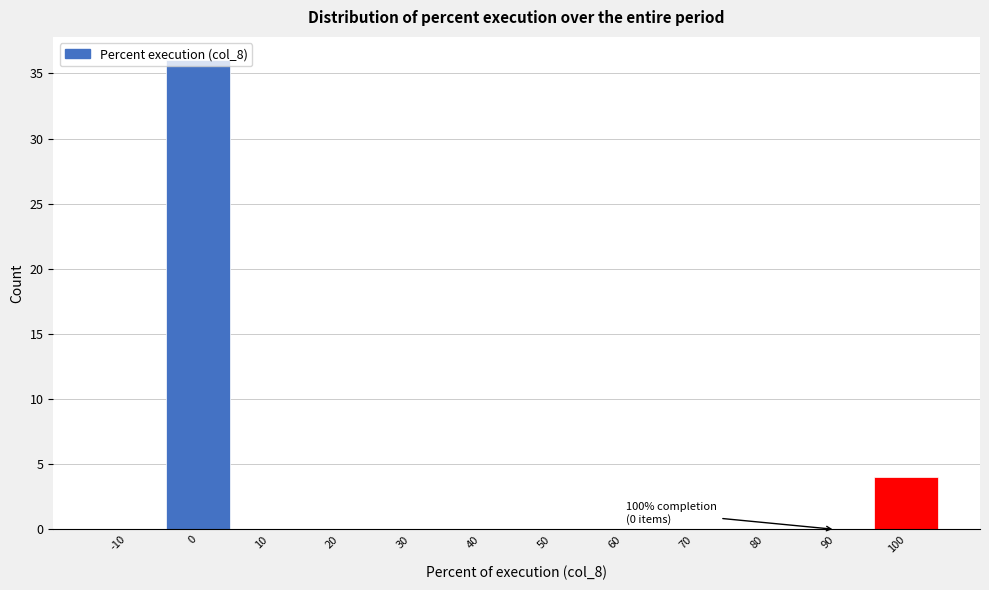

What is the change in value from 0 to 30?

-36